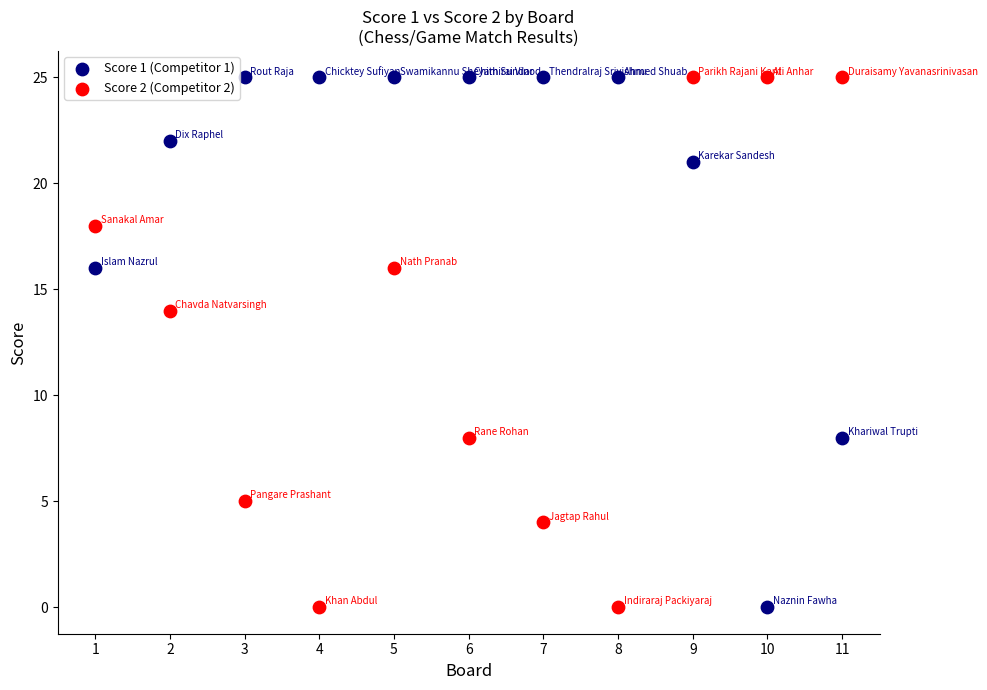

Across all data points, what is the range of Y values (max minus min)?

25